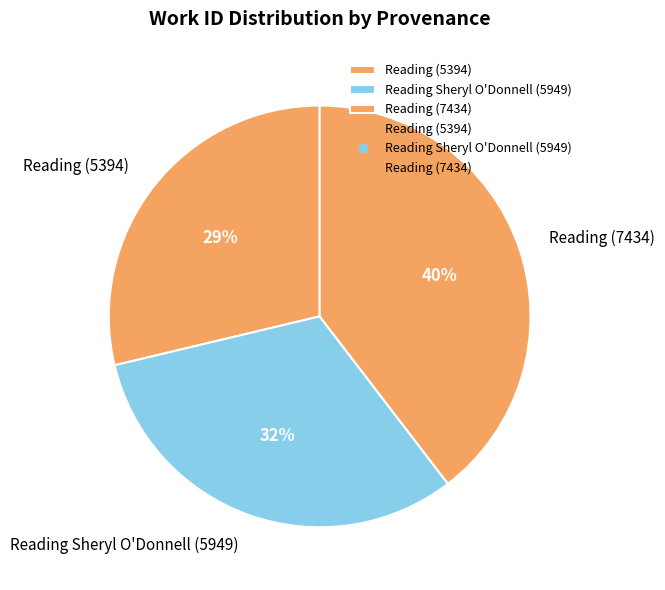

What percentage is the Reading Sheryl O'Donnell (5949) slice, to the nearest percent?

32%